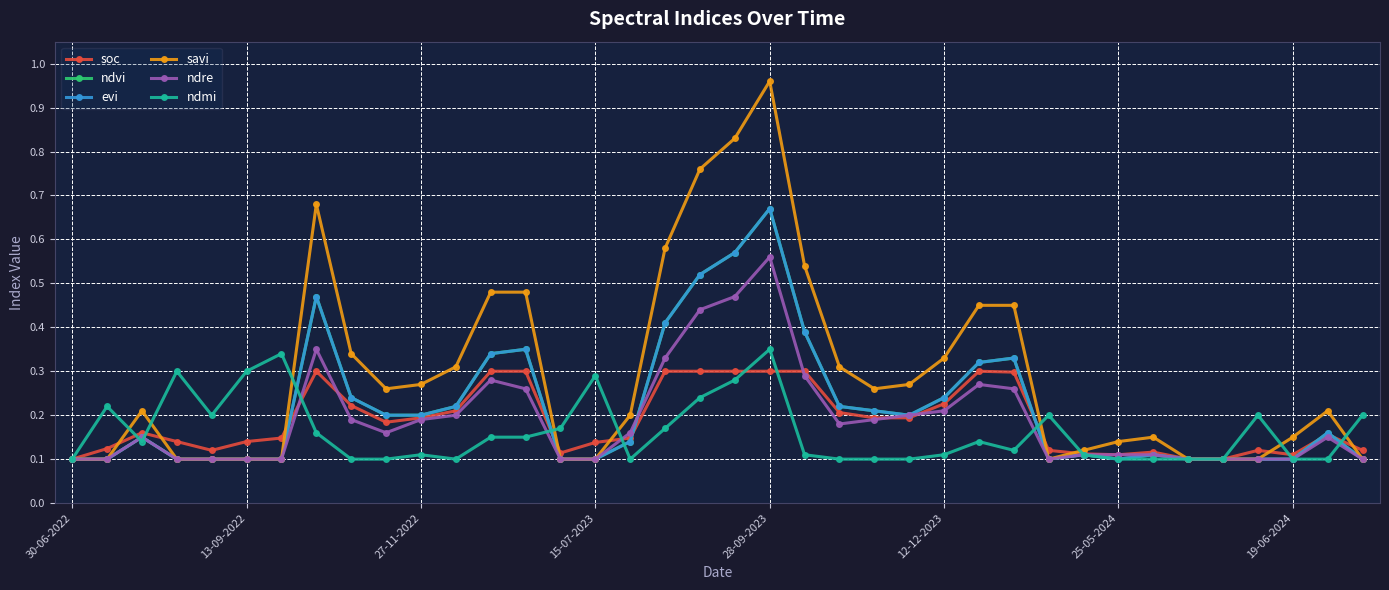

Reading right to left, transcribe all the data shown in this chart.

soc: 0.1	0.2	0.1	0.1	0.1	0.1	0.1	0.1	0.1	0.1	0.3	0.3	0.2	0.2	0.2	0.2	0.3	0.3	0.3	0.3	0.3	0.1	0.1	0.1	0.3	0.3	0.2	0.2	0.2	0.2	0.3	0.1	0.1	0.1	0.1	0.2	0.1	0.1
ndvi: 0.1	0.2	0.1	0.1	0.1	0.1	0.1	0.1	0.1	0.1	0.3	0.3	0.2	0.2	0.2	0.2	0.4	0.7	0.6	0.5	0.4	0.1	0.1	0.1	0.3	0.3	0.2	0.2	0.2	0.2	0.5	0.1	0.1	0.1	0.1	0.1	0.1	0.1
evi: 0.1	0.2	0.1	0.1	0.1	0.1	0.1	0.1	0.1	0.1	0.3	0.3	0.2	0.2	0.2	0.2	0.4	0.7	0.6	0.5	0.4	0.1	0.1	0.1	0.3	0.3	0.2	0.2	0.2	0.2	0.5	0.1	0.1	0.1	0.1	0.1	0.1	0.1
savi: 0.1	0.2	0.1	0.1	0.1	0.1	0.1	0.1	0.1	0.1	0.5	0.5	0.3	0.3	0.3	0.3	0.5	1.0	0.8	0.8	0.6	0.2	0.1	0.1	0.5	0.5	0.3	0.3	0.3	0.3	0.7	0.1	0.1	0.1	0.1	0.2	0.1	0.1
ndre: 0.1	0.1	0.1	0.1	0.1	0.1	0.1	0.1	0.1	0.1	0.3	0.3	0.2	0.2	0.2	0.2	0.3	0.6	0.5	0.4	0.3	0.2	0.1	0.1	0.3	0.3	0.2	0.2	0.2	0.2	0.3	0.1	0.1	0.1	0.1	0.1	0.1	0.1
ndmi: 0.2	0.1	0.1	0.2	0.1	0.1	0.1	0.1	0.1	0.2	0.1	0.1	0.1	0.1	0.1	0.1	0.1	0.3	0.3	0.2	0.2	0.1	0.3	0.2	0.1	0.1	0.1	0.1	0.1	0.1	0.2	0.3	0.3	0.2	0.3	0.1	0.2	0.1